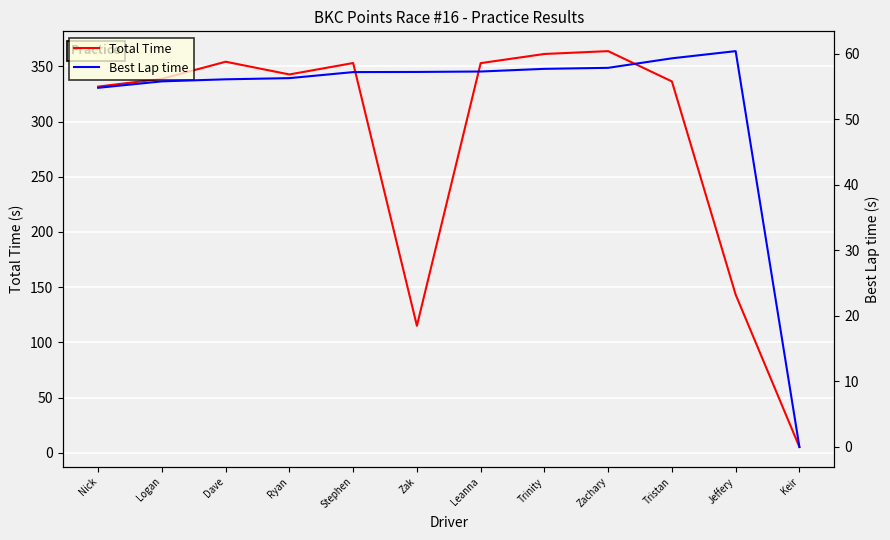

Does the chart display data point markers on the line(s)?

No